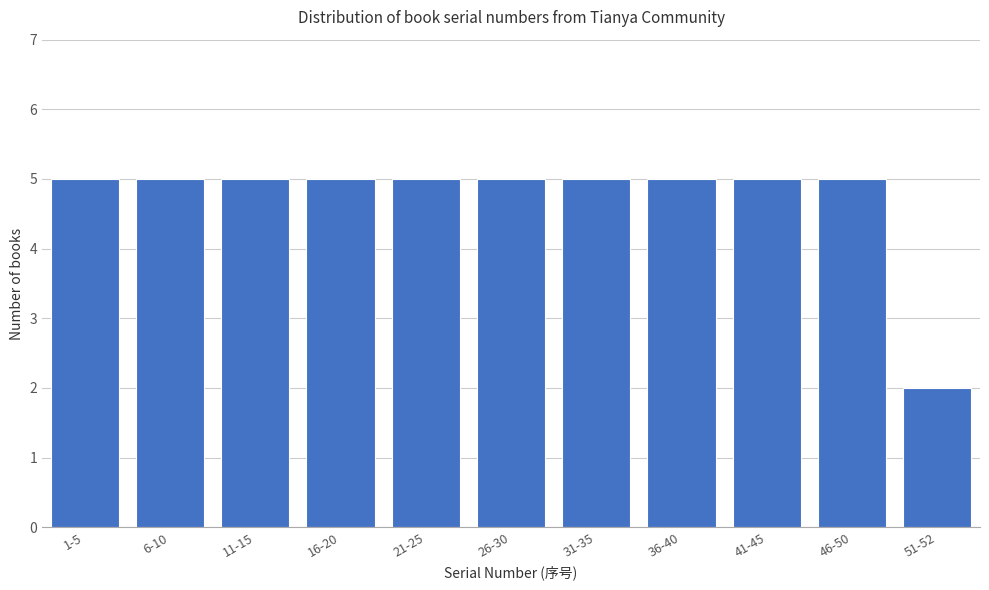

Reading right to left, transcribe all the data shown in this chart.

51-52=2	46-50=5	41-45=5	36-40=5	31-35=5	26-30=5	21-25=5	16-20=5	11-15=5	6-10=5	1-5=5